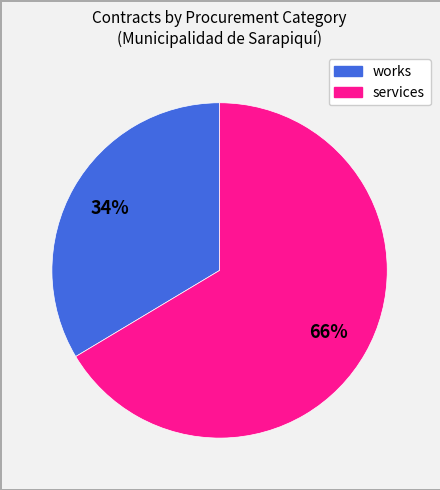

Does any single category account for the majority?

Yes